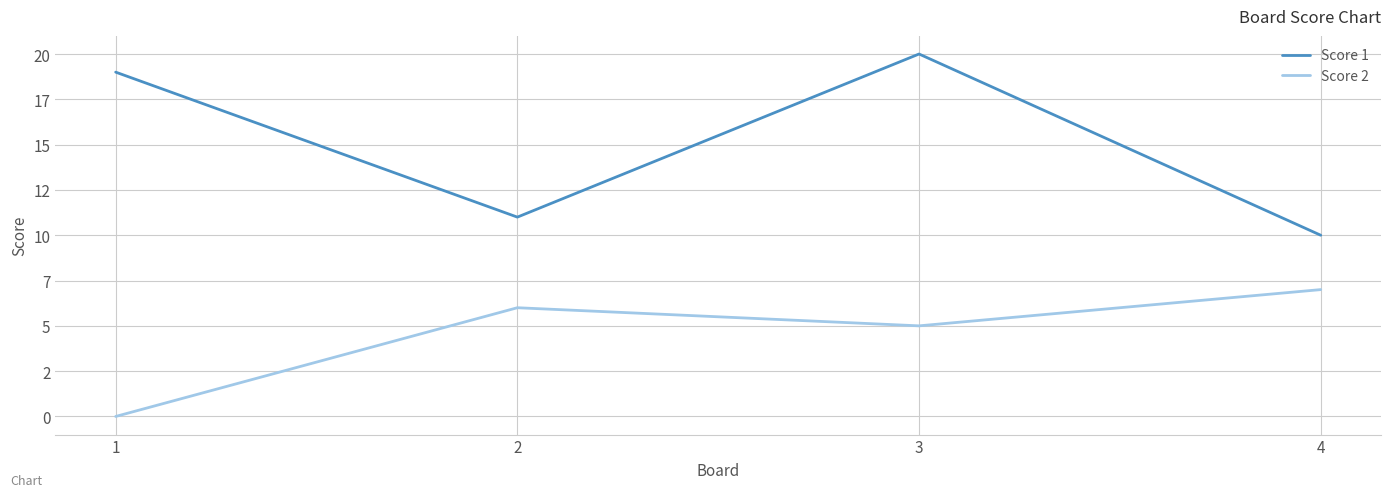

True or false: Score 1 and Score 2 cross at least once.

False